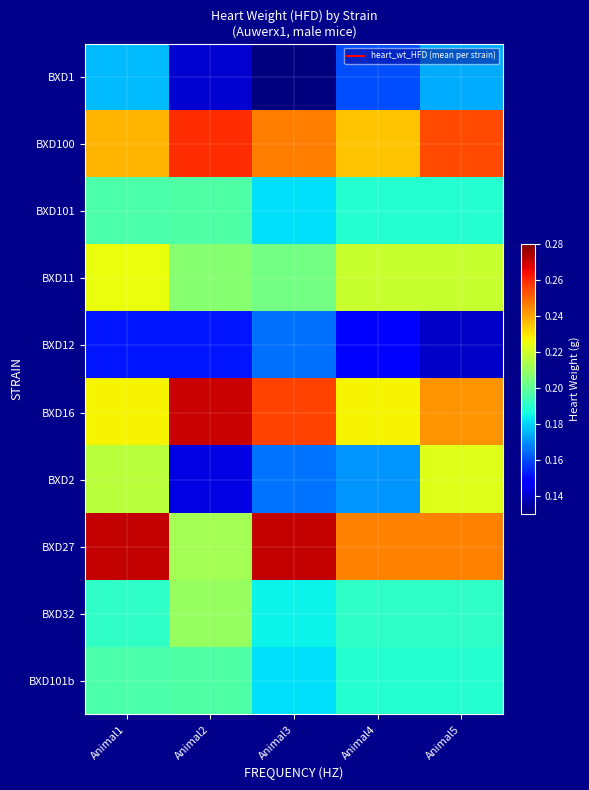

Between Animal1 and Animal2, which is larger?

Animal1